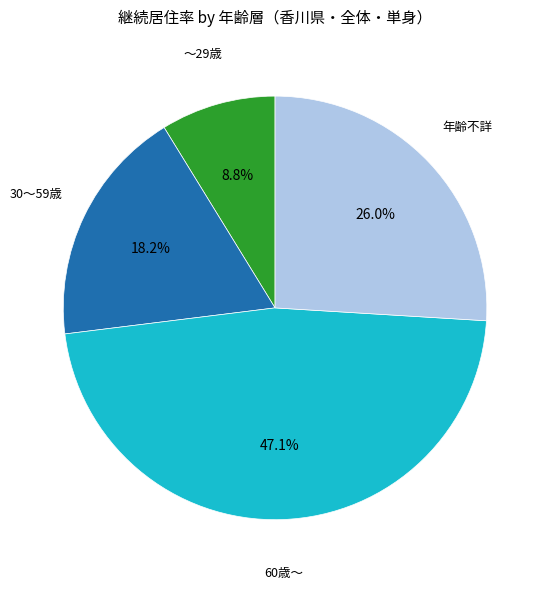

Is there any slice that represents more than half of the pie?

No